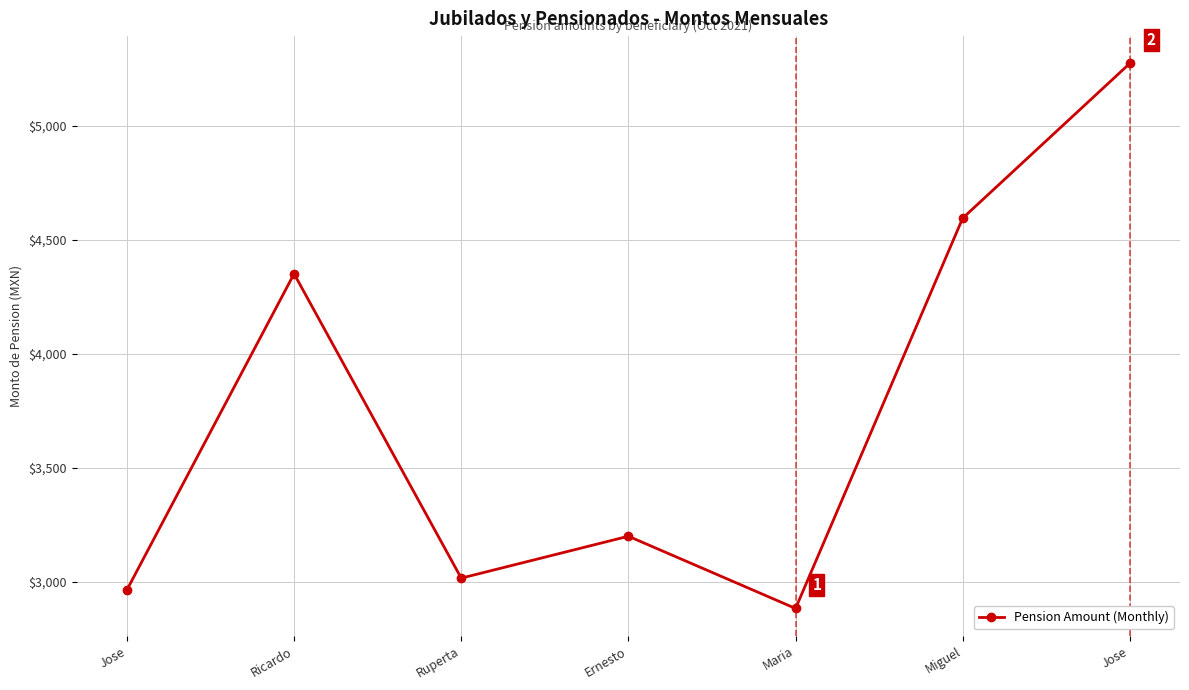

What is the greatest value displayed?

5274.3